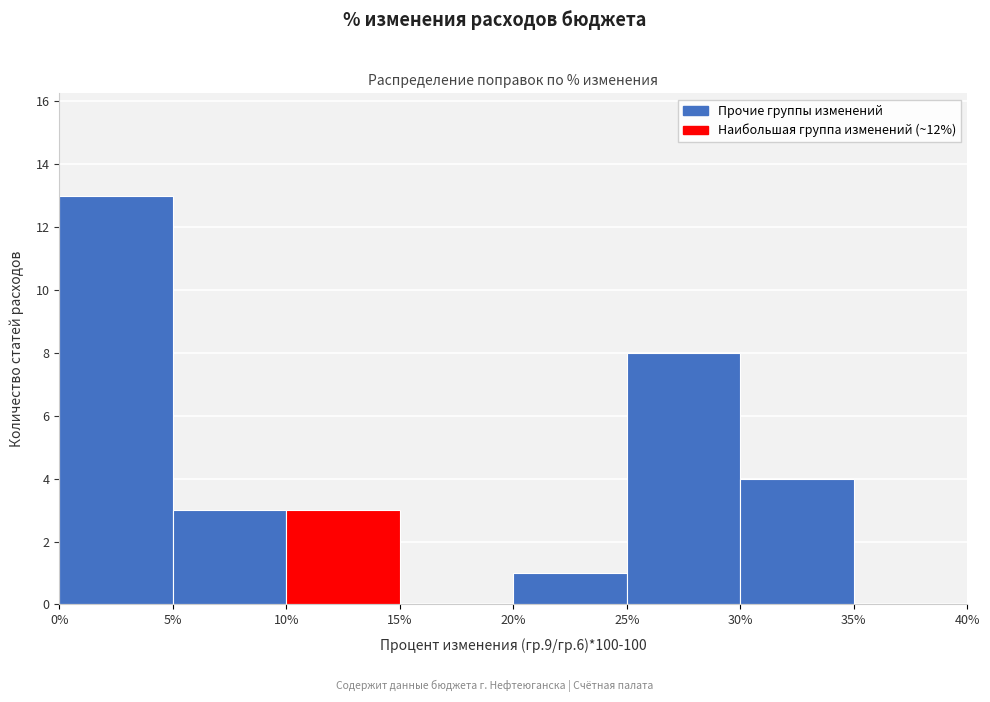

Which range on the x-axis has the tallest bar?

0% to 5%